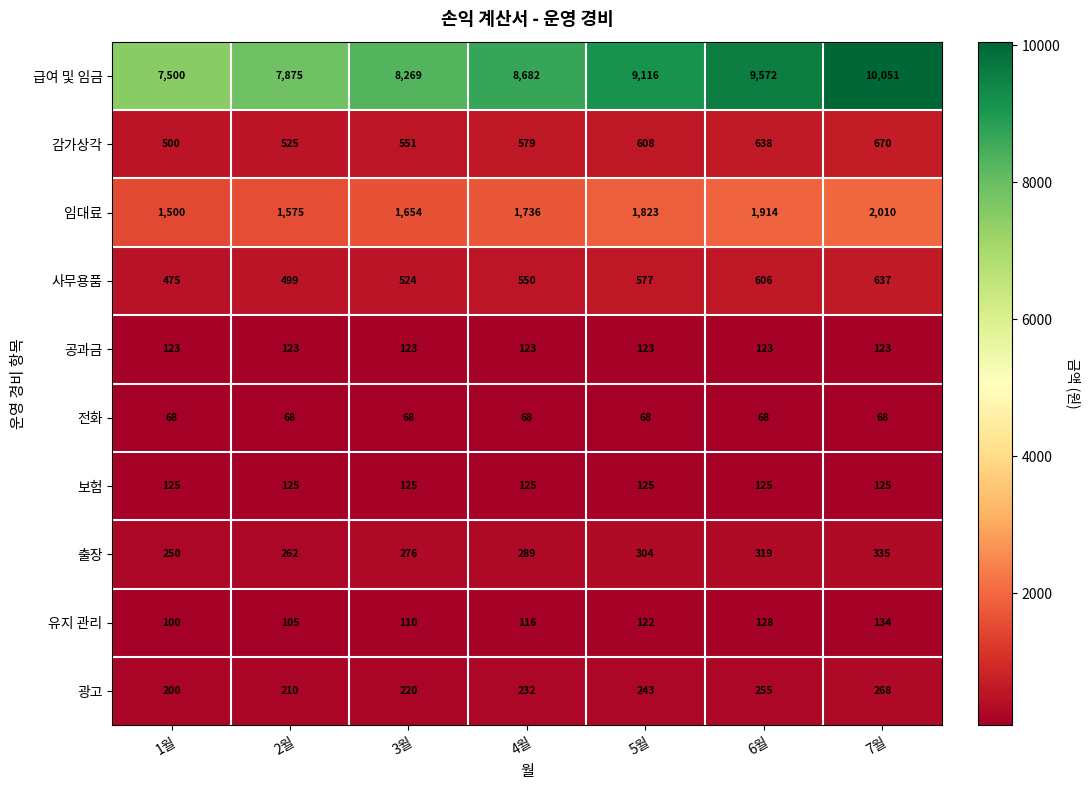

The 출장 series shows 250 at 1월. True or false?

True